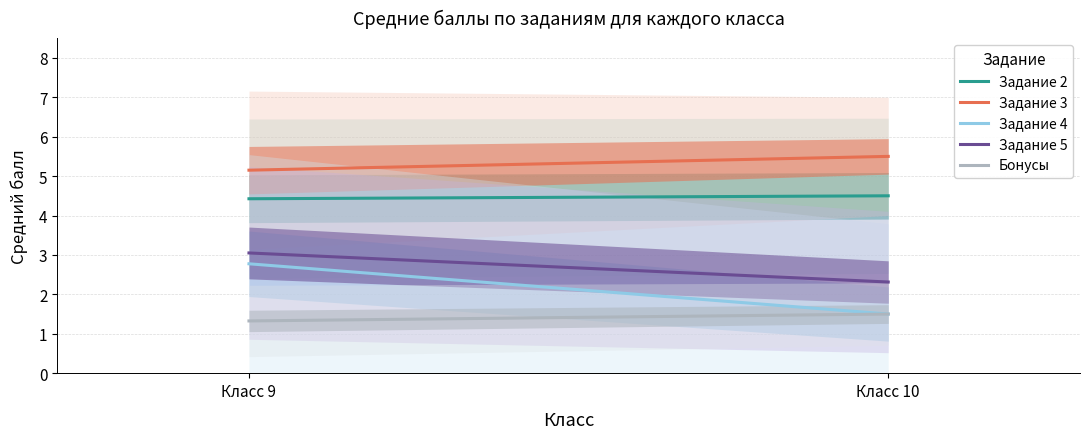

At which label is Задание 2 closest to 4?

Класс 9